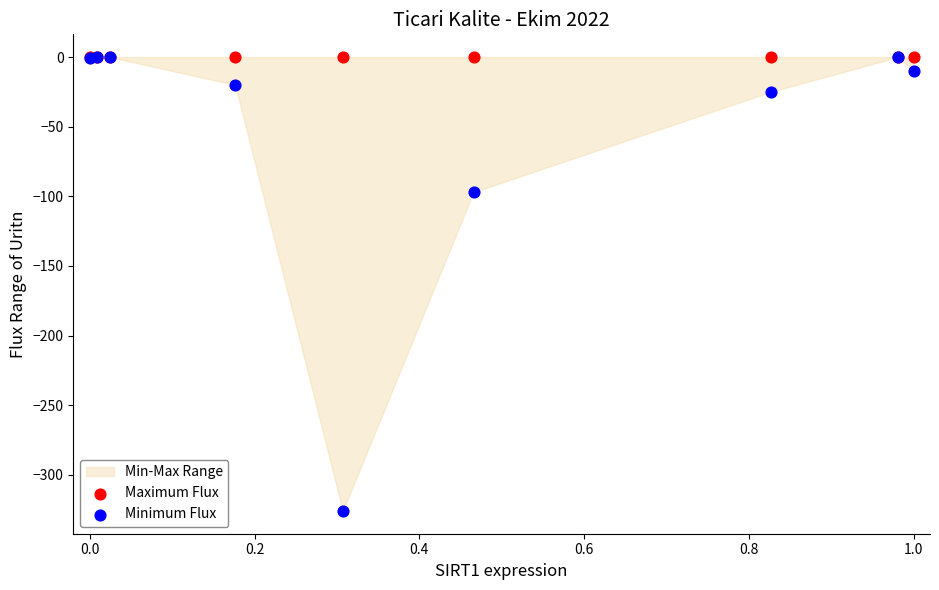

Which series contains the lowest Y value?

Minimum Flux